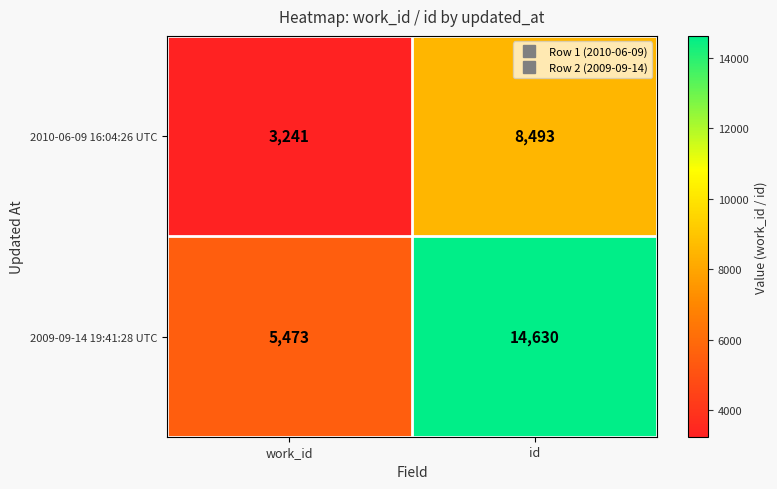

What is the average value of the 2010-06-09 16:04:26 UTC series?

5867